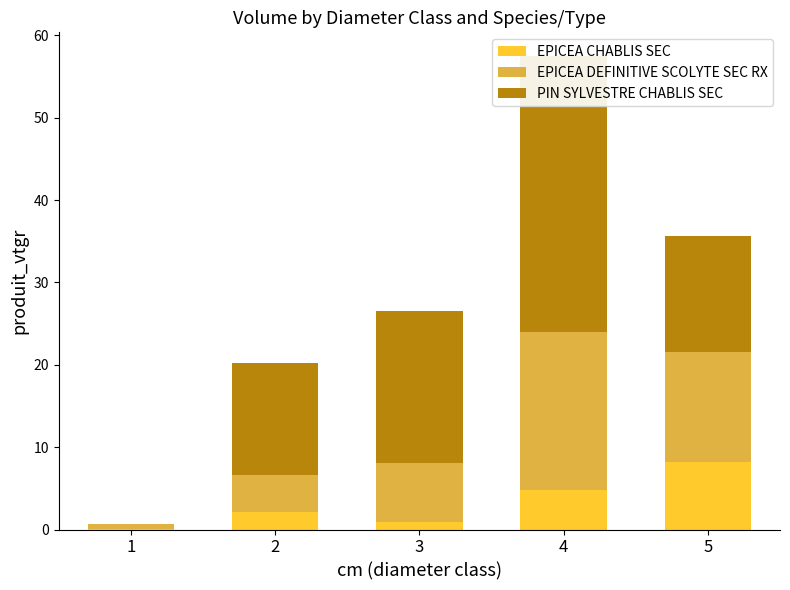

At which category is the sum across all series the highest?

4